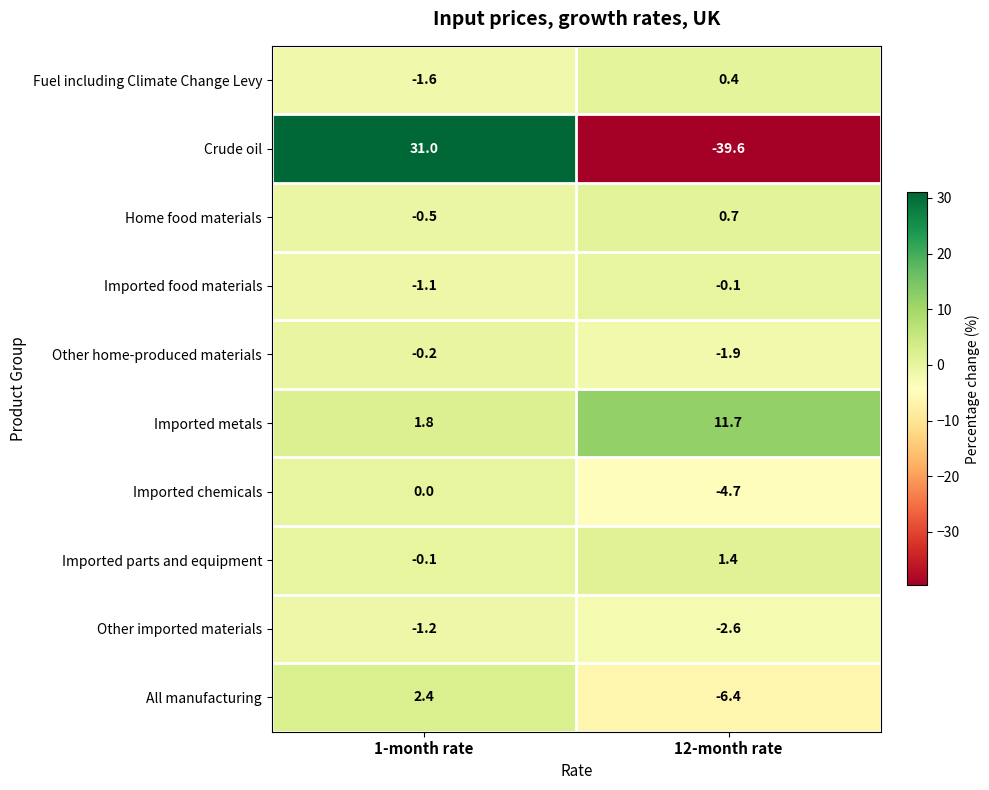

What is the difference between the All manufacturing values at 12-month rate and 1-month rate?

8.8